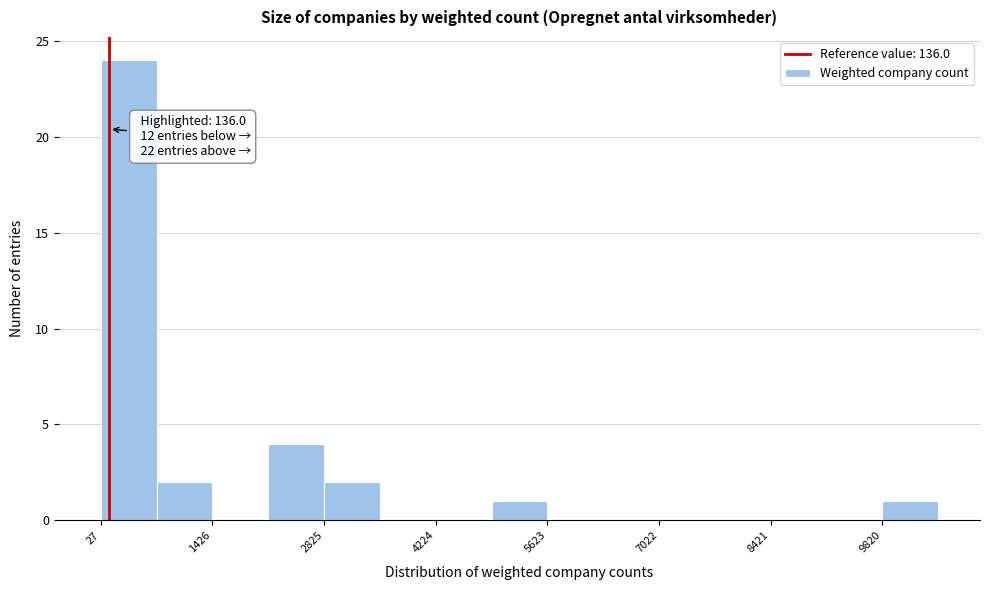

Read against the x-axis, roughly where is the centre of the tallest bar?

400